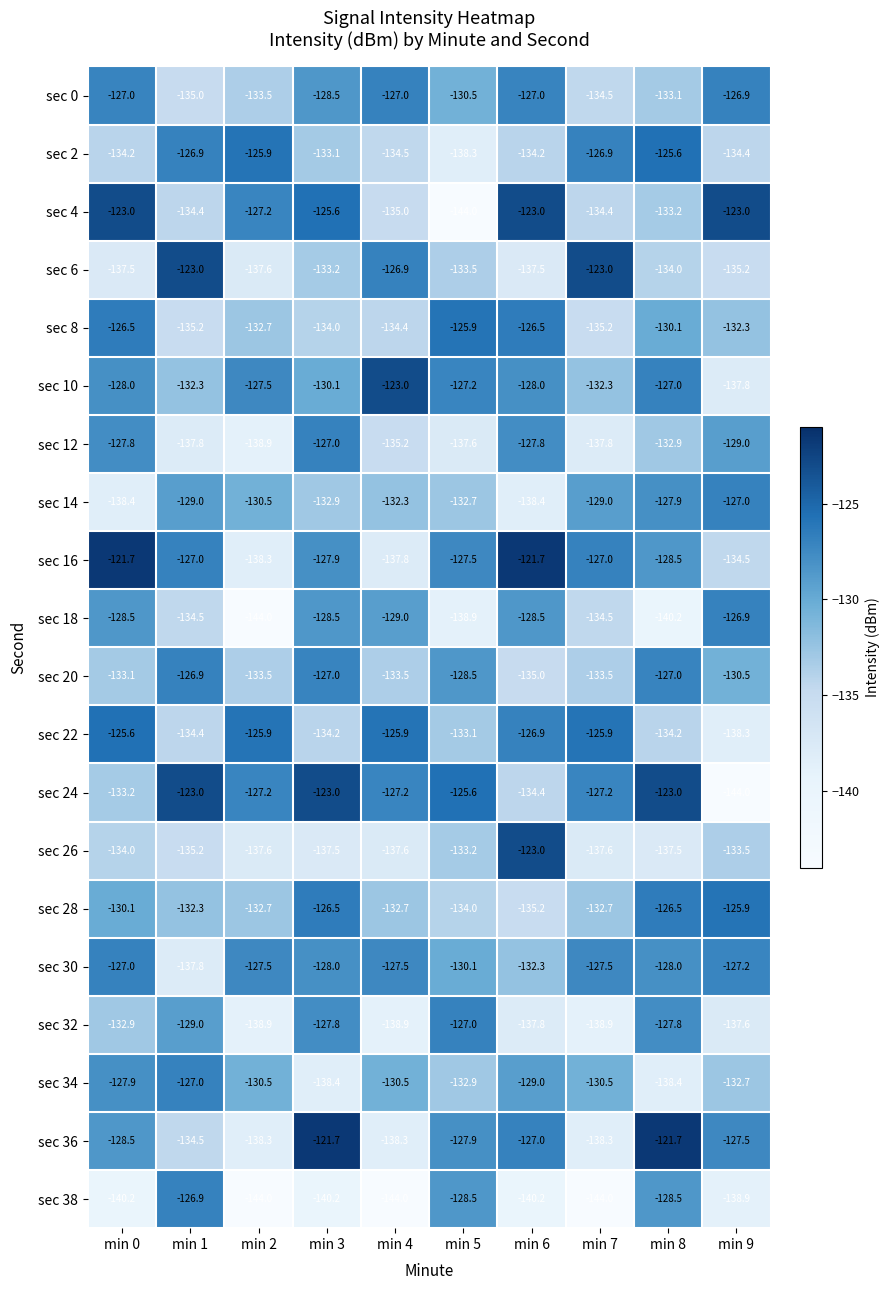

What is the smallest value displayed?

-144.0